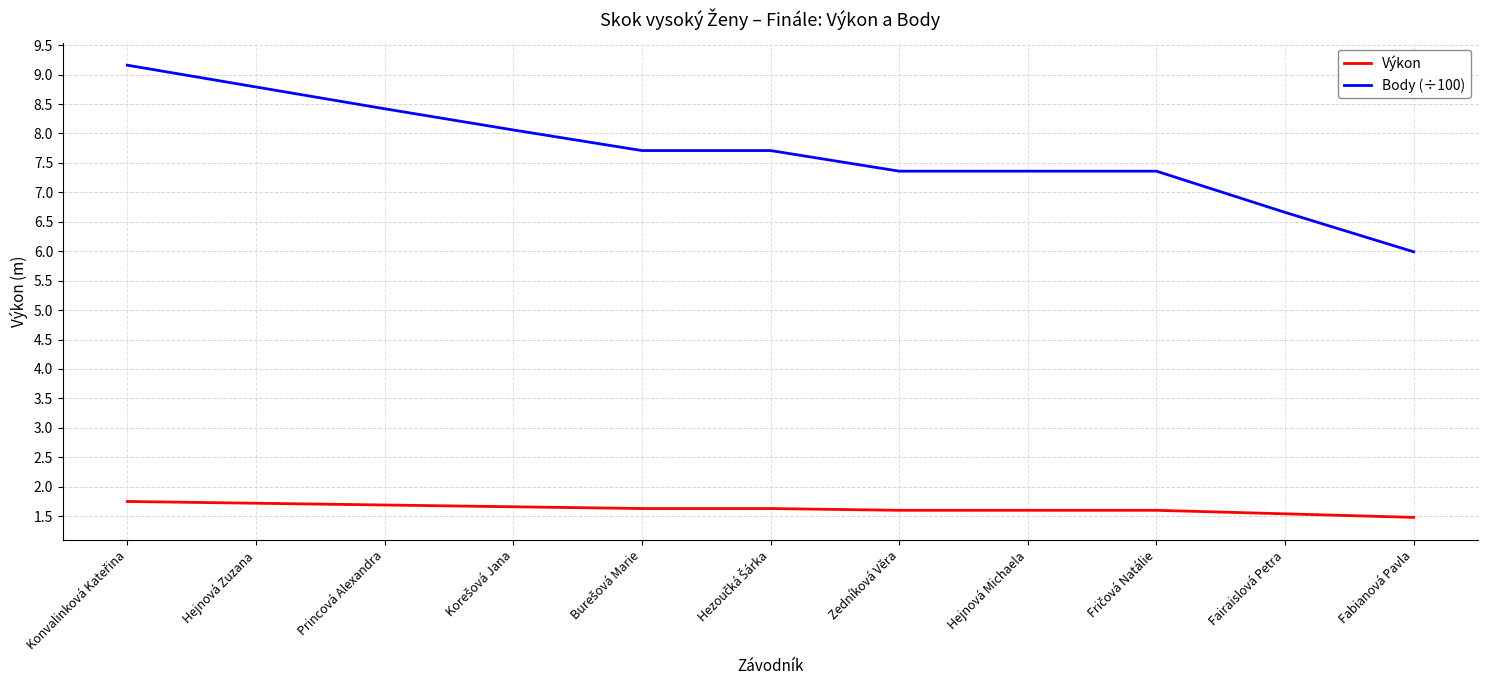

Rank the series by their maximum value, from lowest to highest.

Výkon, Body (÷100)